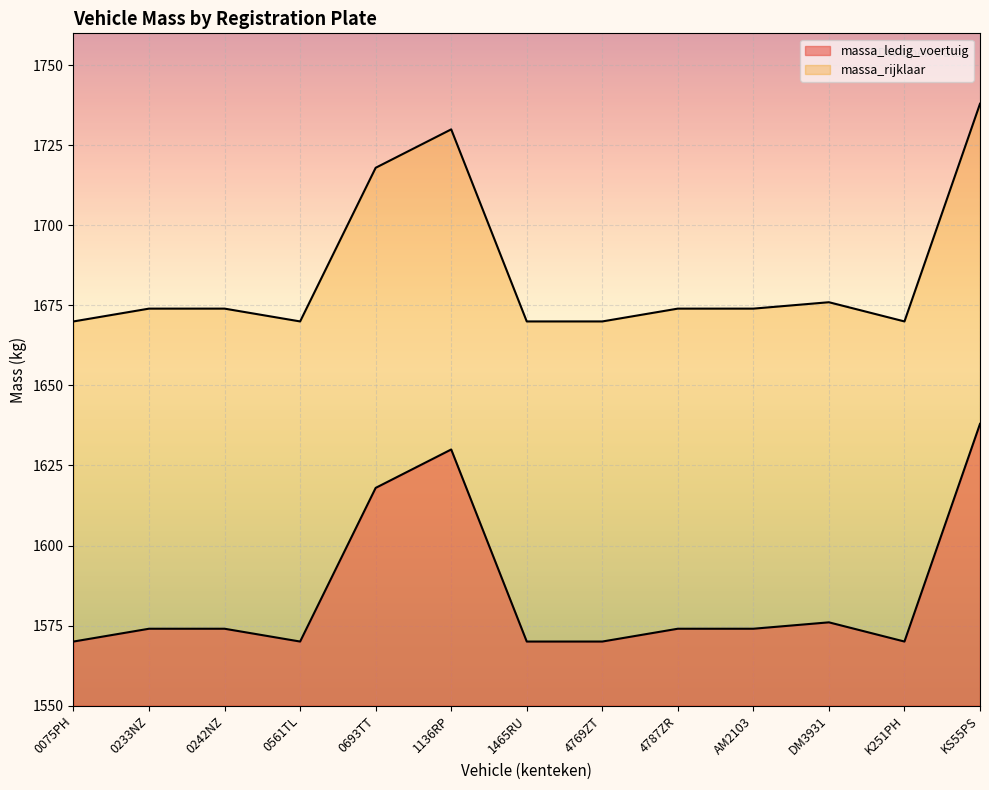

Which series has the largest total across all categories?

massa_rijklaar